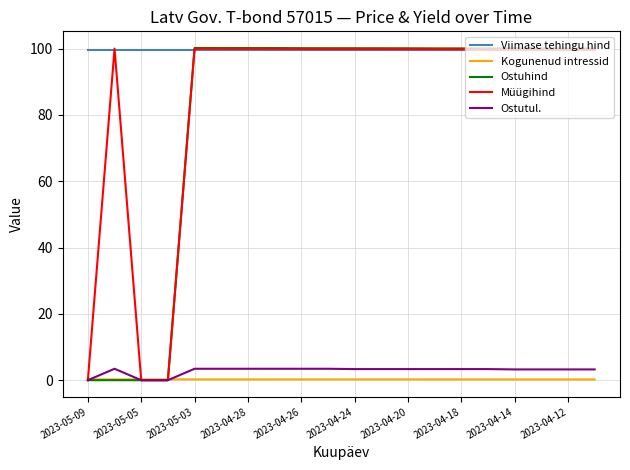

What is the maximum value shown in the chart?

100.2